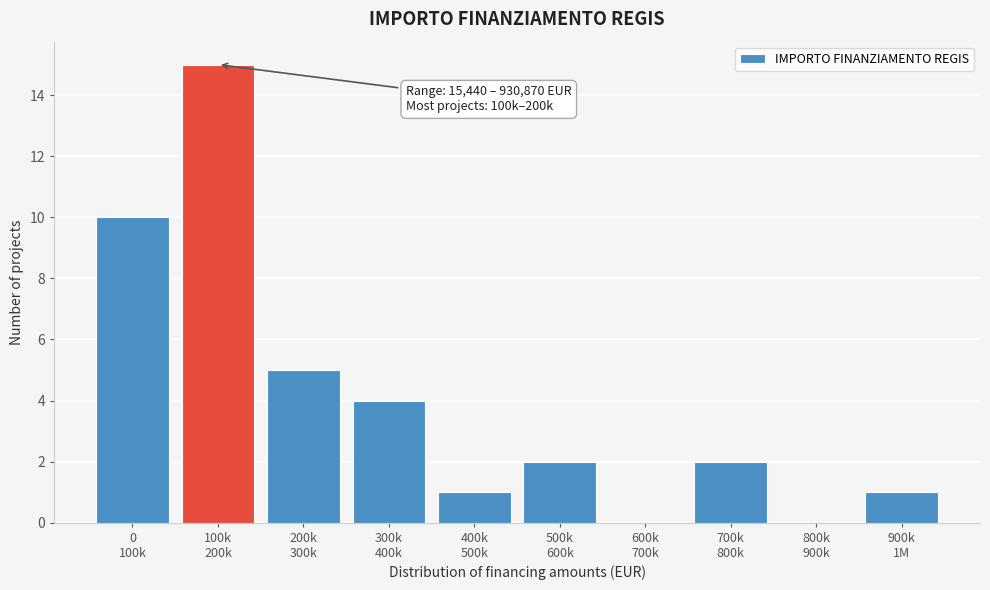

What is the maximum value shown in the chart?

15